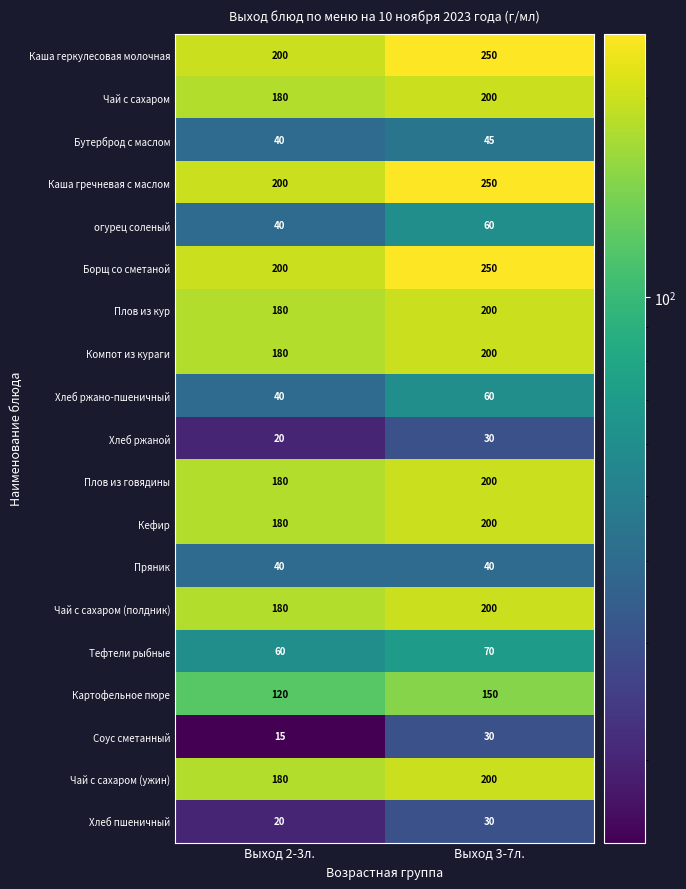

What is the maximum value shown in the chart?

250